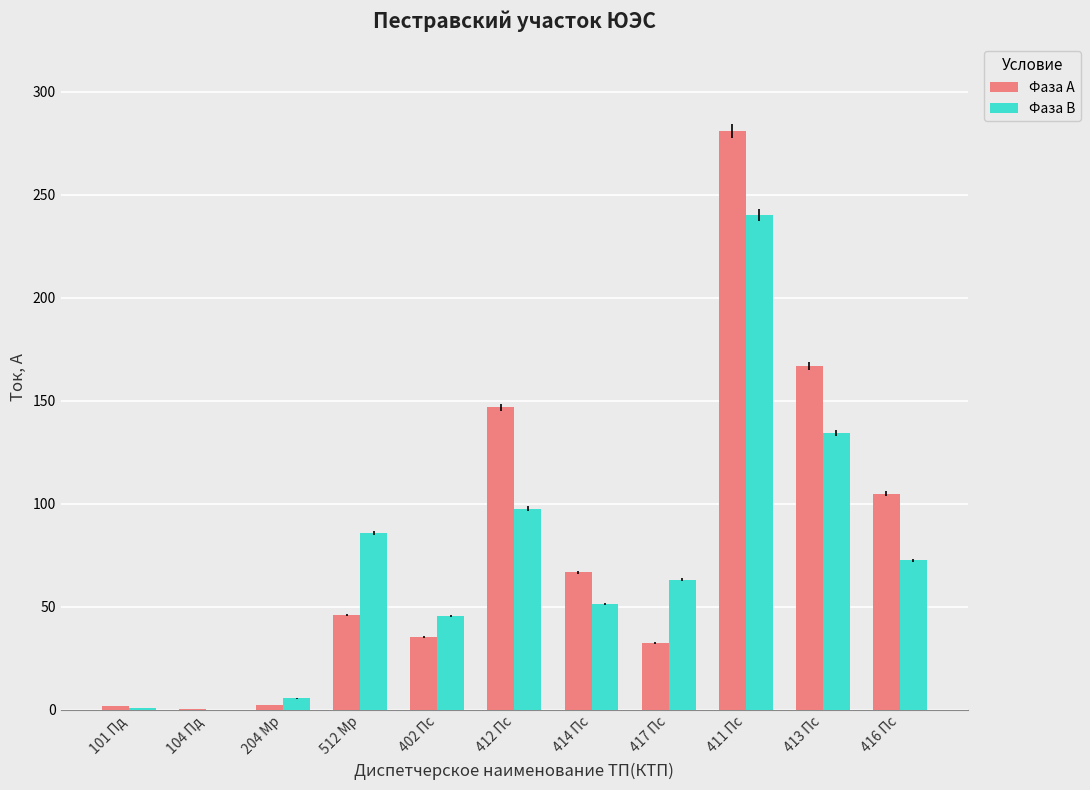

Is the value of Фаза В at 402 Пс greater than the value of Фаза А at 417 Пс?

Yes